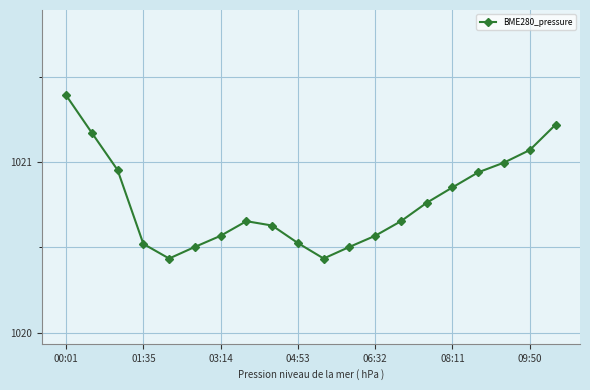

How many points are lower than both their immediate neighbors (excluding endpoints)?

2